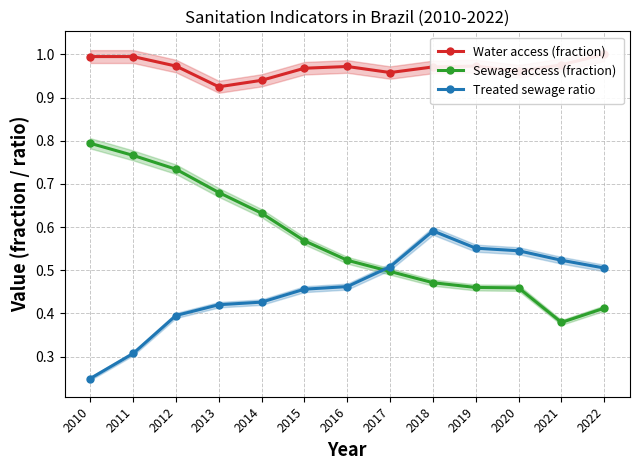

At which label does Water access (fraction) reach its minimum?

2013